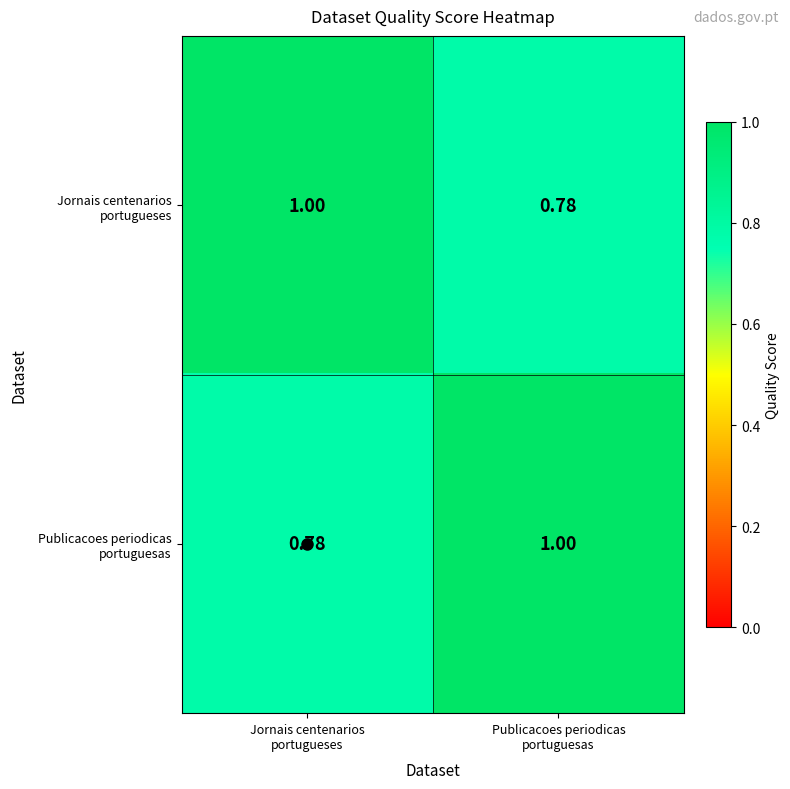

Count the number of data series in this chart.

2